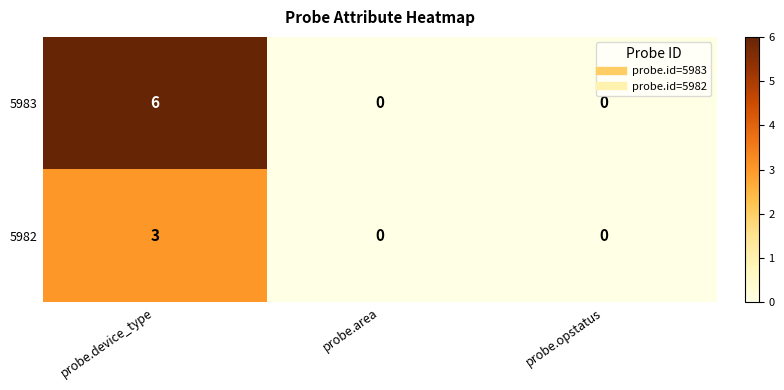

True or false: 5983 has a value of 6 at probe.device_type.

True